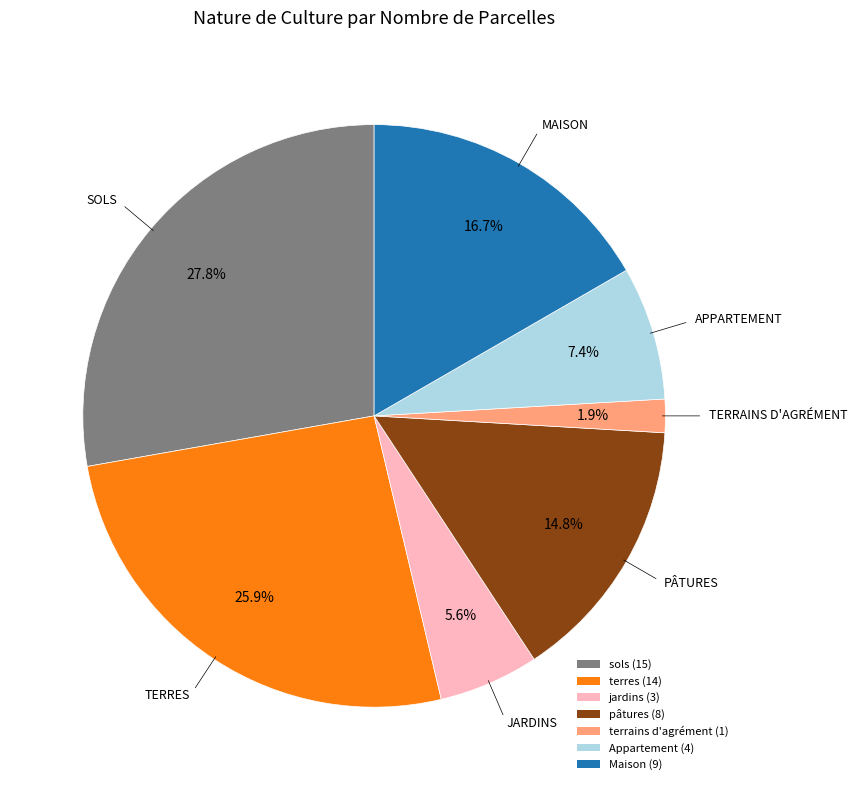

Do Maison (9) and terres (14) together represent more than half of the pie?

No